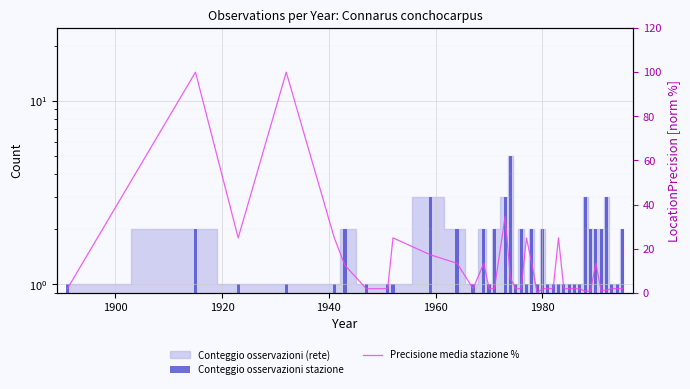

How many Conteggio osservazioni stazione values are between 1 and 2?

33